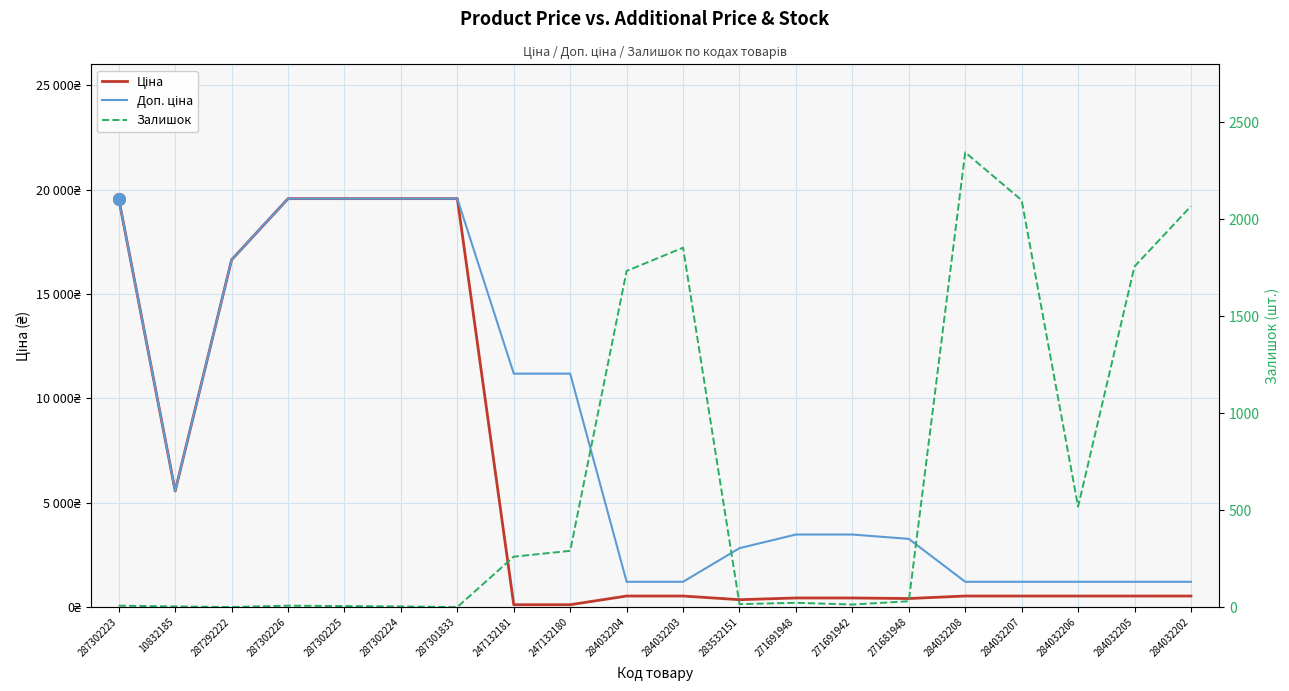

Is the value of Залишок at 284032207 greater than the value of Доп. ціна at 287302225?

No